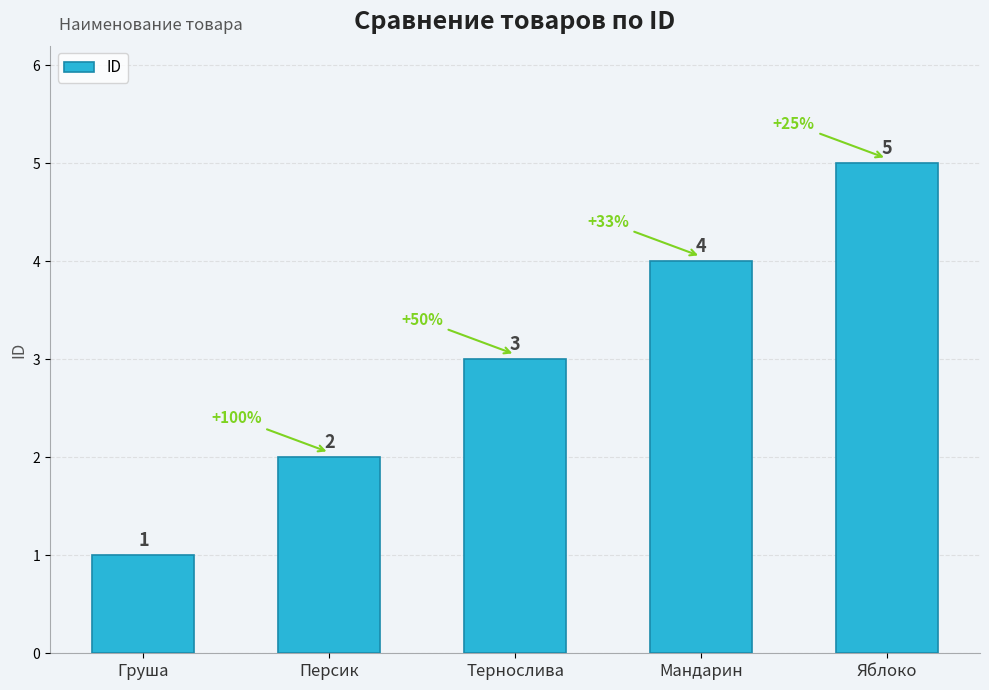

Between Тернослива and Мандарин, which is larger?

Мандарин